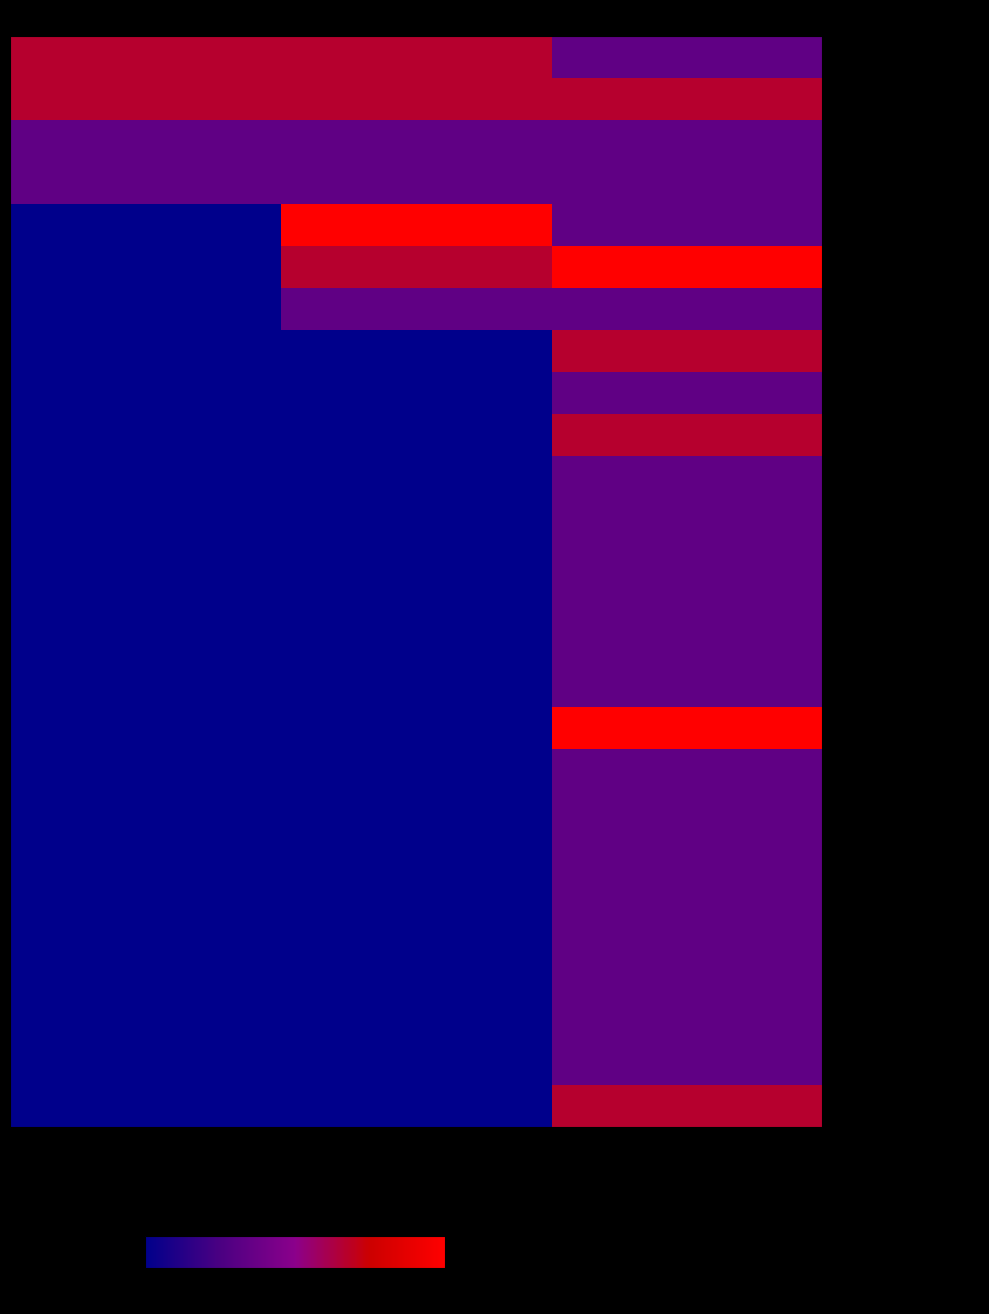

What is the greatest value displayed?

4